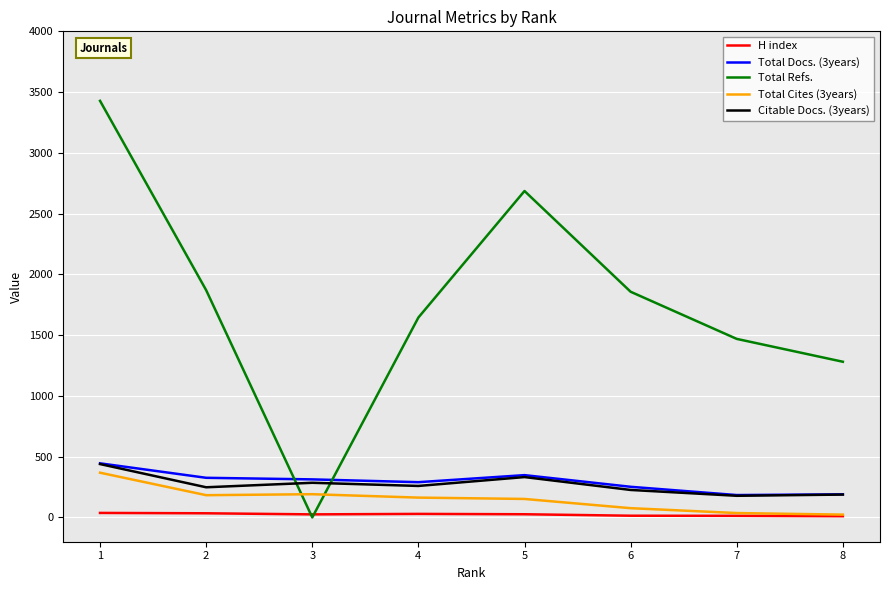

The value of Citable Docs. (3years) at 7 is 178. True or false?

True